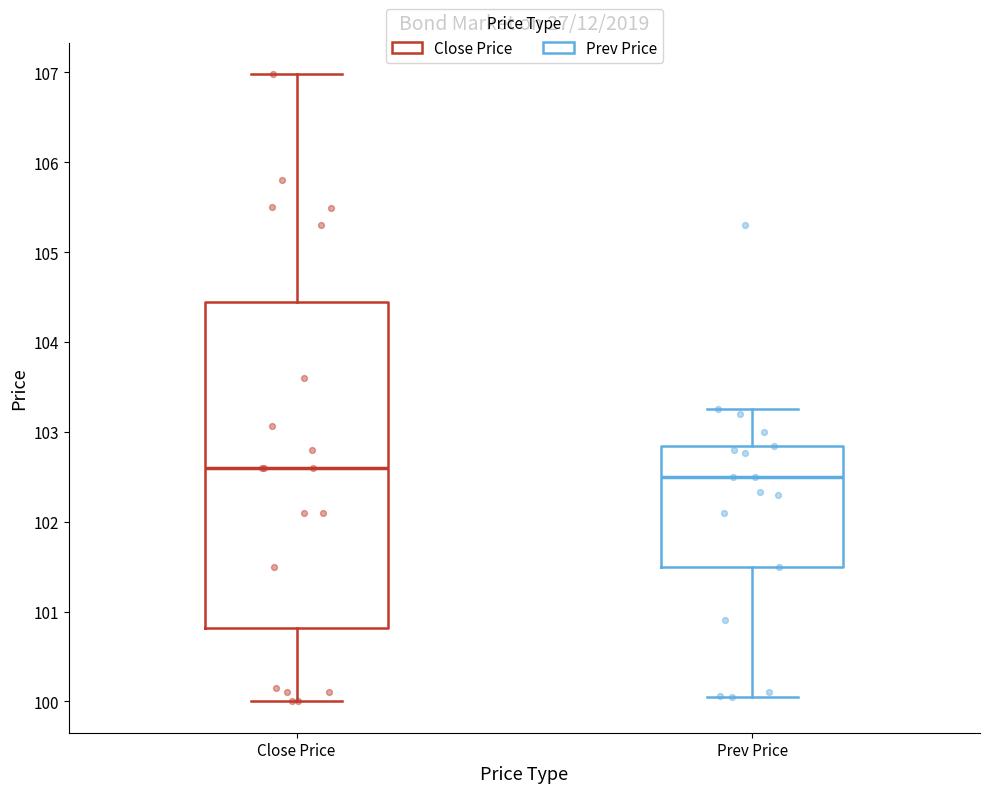

Reading left to right, read every box against the y-axis: the position of its median line, the range the box covers, and the ends of its whiskers. The values are not printed on the chart, so give them approximately, as read against the axis.

Close Price: median 102.6, box 100.8 to 104.5, whiskers 100.0 to 107.0
Prev Price: median 102.5, box 101.5 to 102.8, whiskers 100.1 to 103.3